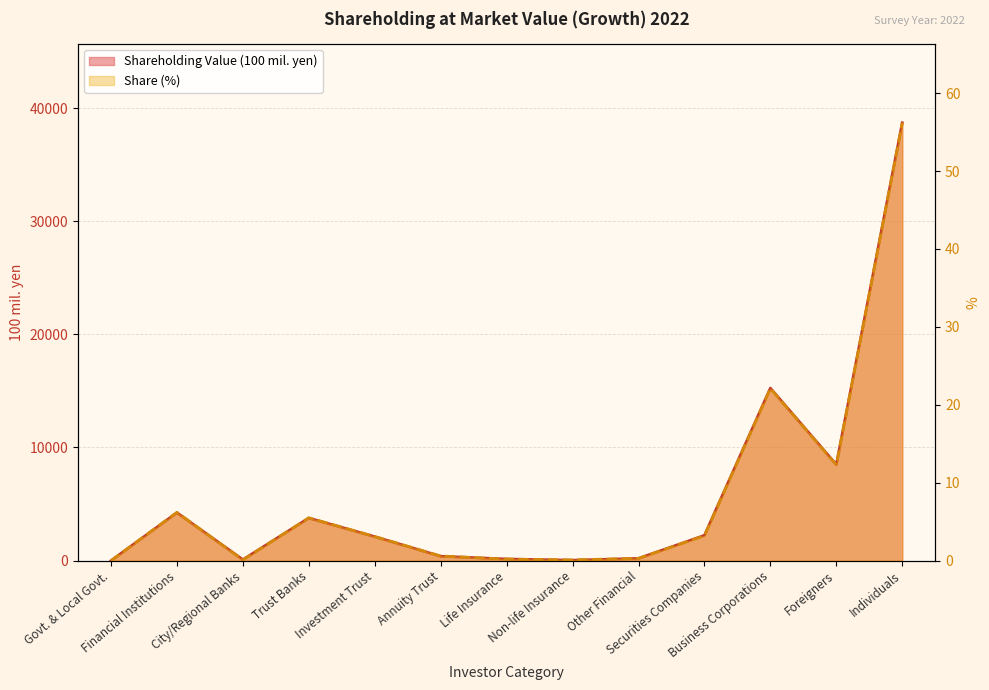

True or false: Shareholding Value (100 mil. yen) and Share (%) cross at least once.

False